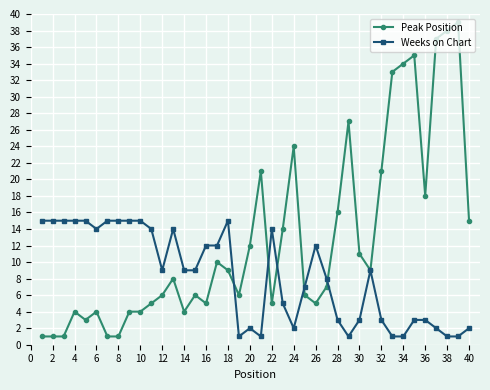

Which series has the widest spread of values?

Peak Position